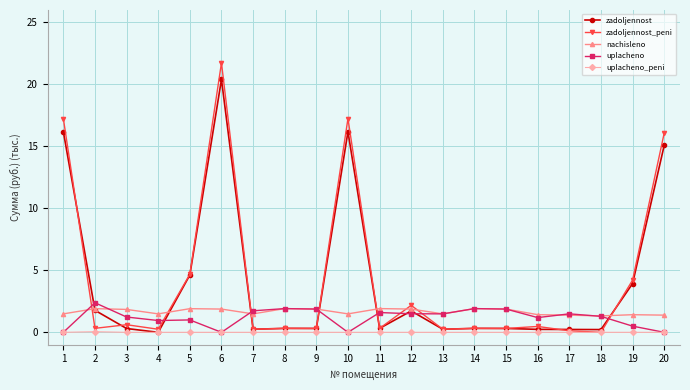

True or false: nachisleno and uplacheno cross at least once.

True